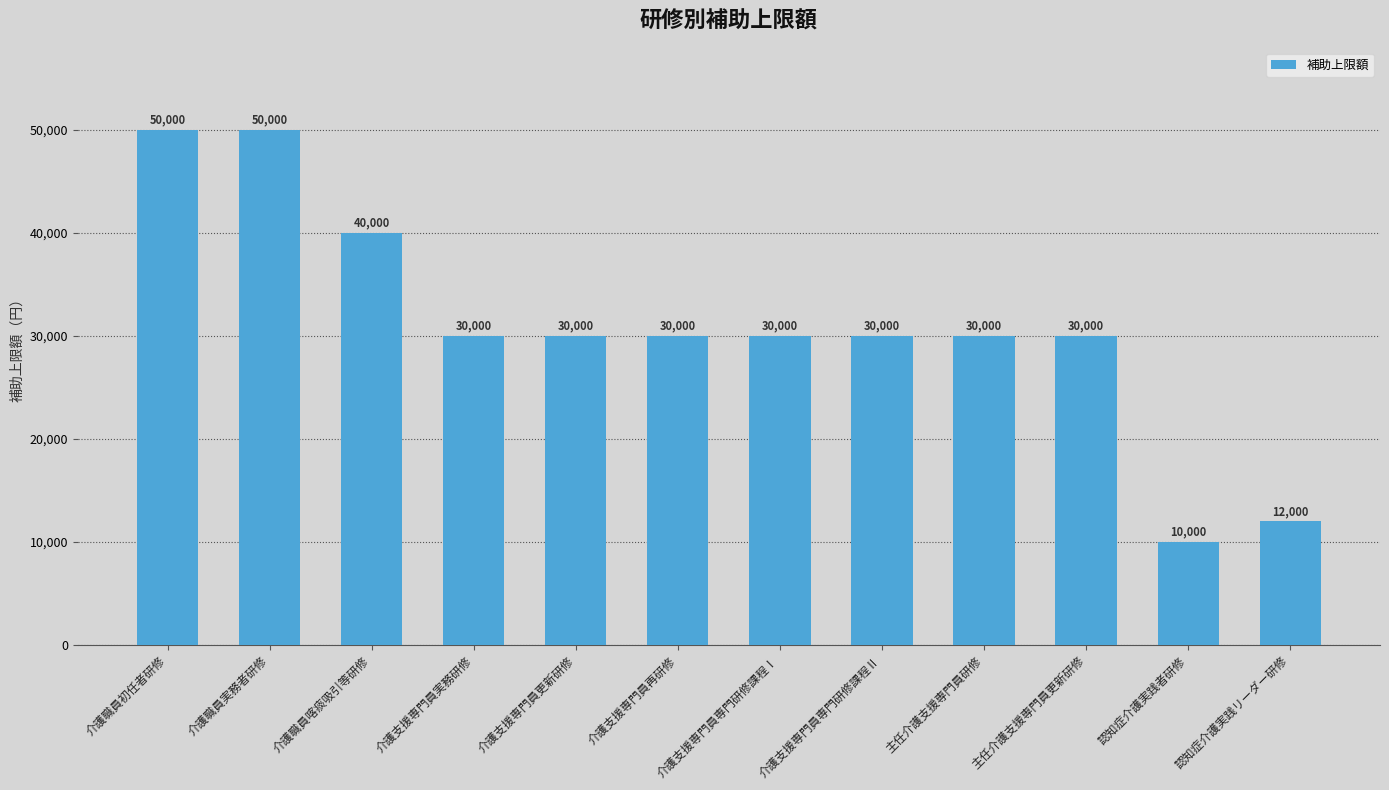

What value does the data have at 認知症介護実践者研修, to the nearest 10?

10000